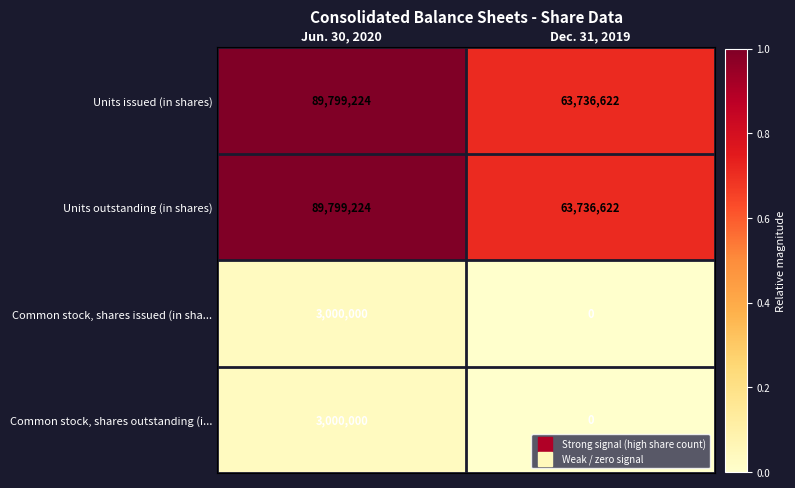

Reading right to left, transcribe all the data shown in this chart.

Units issued (in shares): Dec. 31, 2019=63736622	Jun. 30, 2020=89799224
Units outstanding (in shares): Dec. 31, 2019=63736622	Jun. 30, 2020=89799224
Common stock, shares issued (in sha...: Dec. 31, 2019=0	Jun. 30, 2020=3000000
Common stock, shares outstanding (i...: Dec. 31, 2019=0	Jun. 30, 2020=3000000